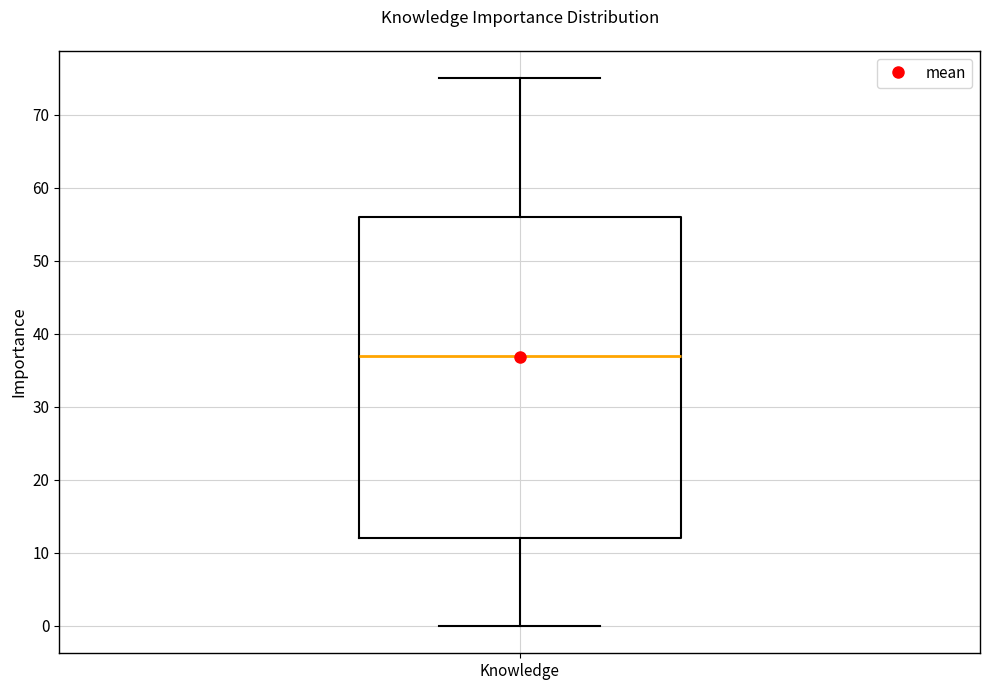

Transcribe this box plot: give where the median line is, the range the box spans, and where the two whiskers end, as read against the y-axis. The values are not printed on the chart, so give them approximately, as read against the axis.

median 37, box 12 to 56, whiskers 0 to 75